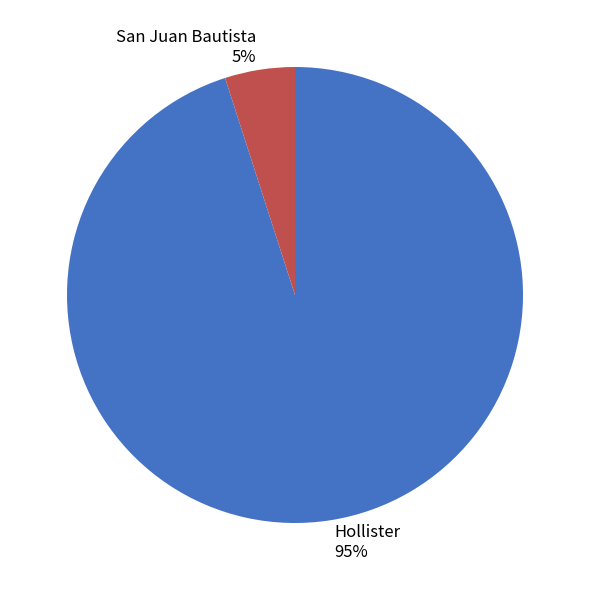

Is the sum of San Juan Bautista 5% and Hollister 95% greater than half?

Yes